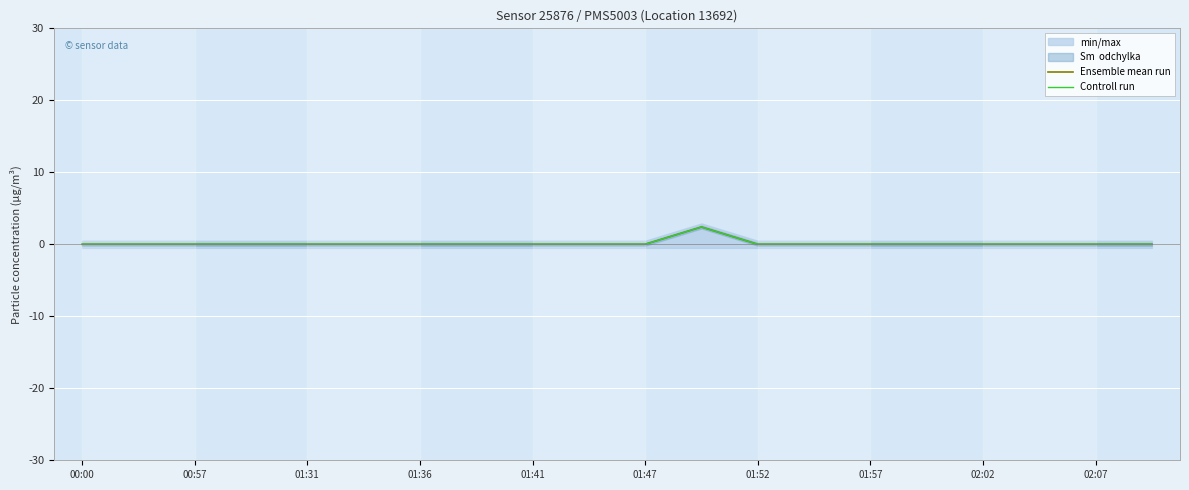

At which category does Controll run reach its first local peak?

11